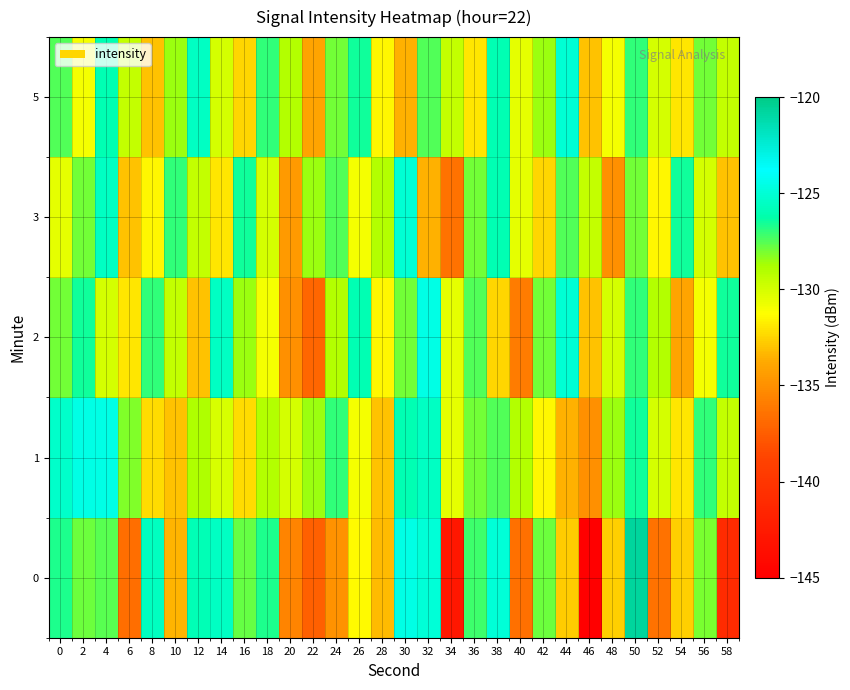

Reading right to left, transcribe all the data shown in this chart.

0: 58=-141.0	56=-128.0	54=-132.6	52=-136.5	50=-120.8	48=-132.6	46=-144.9	44=-132.7	42=-127.8	40=-136.5	38=-124.9	36=-127.2	34=-142.9	32=-125.0	30=-124.6	28=-133.3	26=-131.4	24=-134.9	22=-137.3	20=-135.6	18=-126.7	16=-127.8	14=-125.6	12=-125.9	10=-133.4	8=-125.6	6=-136.7	4=-127.5	2=-127.8	0=-126.7
1: 58=-129.5	56=-127.0	54=-132.0	52=-130.0	50=-126.5	48=-128.5	46=-135.0	44=-133.5	42=-131.5	40=-129.0	38=-127.5	36=-128.0	34=-130.5	32=-125.5	30=-126.0	28=-133.0	26=-131.0	24=-127.0	22=-128.5	20=-130.0	18=-129.0	16=-132.3	14=-130.1	12=-128.9	10=-133.1	8=-132.3	6=-128.2	4=-124.5	2=-124.6	0=-125.3
2: 58=-126.5	56=-131.0	54=-134.0	52=-129.0	50=-127.0	48=-130.0	46=-133.0	44=-125.0	42=-128.0	40=-136.0	38=-132.5	36=-127.5	34=-130.5	32=-124.5	30=-128.0	28=-131.5	26=-126.0	24=-129.0	22=-137.0	20=-135.0	18=-131.0	16=-128.5	14=-125.5	12=-133.0	10=-129.5	8=-127.0	6=-132.0	4=-130.0	2=-126.5	0=-128.0
3: 58=-133.0	56=-130.0	54=-126.5	52=-131.5	50=-128.0	48=-135.0	46=-129.5	44=-127.5	42=-132.5	40=-130.5	38=-126.0	36=-128.0	34=-136.5	32=-133.5	30=-125.0	28=-129.0	26=-131.0	24=-127.5	22=-128.5	20=-134.5	18=-130.0	16=-126.5	14=-132.0	12=-129.5	10=-127.0	8=-131.5	6=-133.0	4=-125.5	2=-128.0	0=-130.5
5: 58=-129.5	56=-128.0	54=-132.0	52=-130.0	50=-127.0	48=-131.0	46=-133.0	44=-125.0	42=-128.5	40=-130.5	38=-126.0	36=-132.0	34=-129.5	32=-127.5	30=-133.5	28=-131.5	26=-126.5	24=-128.0	22=-134.0	20=-129.0	18=-127.0	16=-132.5	14=-130.0	12=-125.5	10=-128.5	8=-133.0	6=-129.5	4=-126.0	2=-131.0	0=-127.5